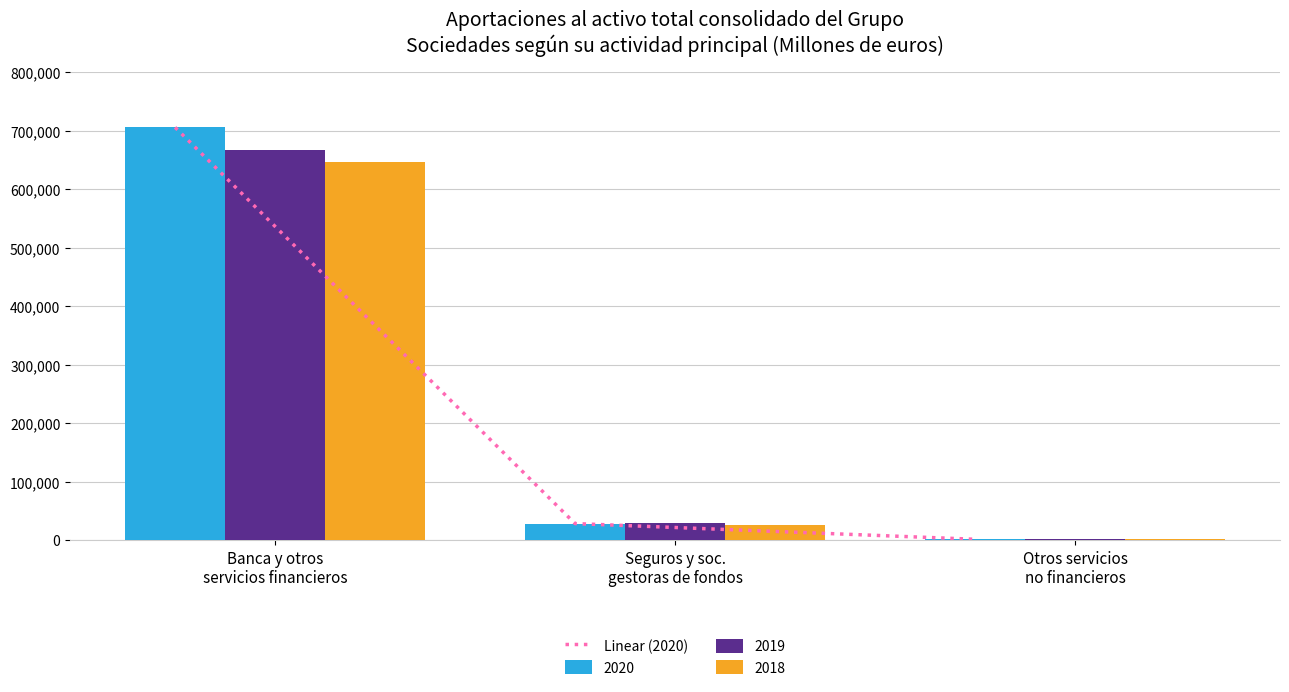

List the labels in order of value, largest first.

Banca y otros
servicios financieros, Seguros y soc.
gestoras de fondos, Otros servicios
no financieros